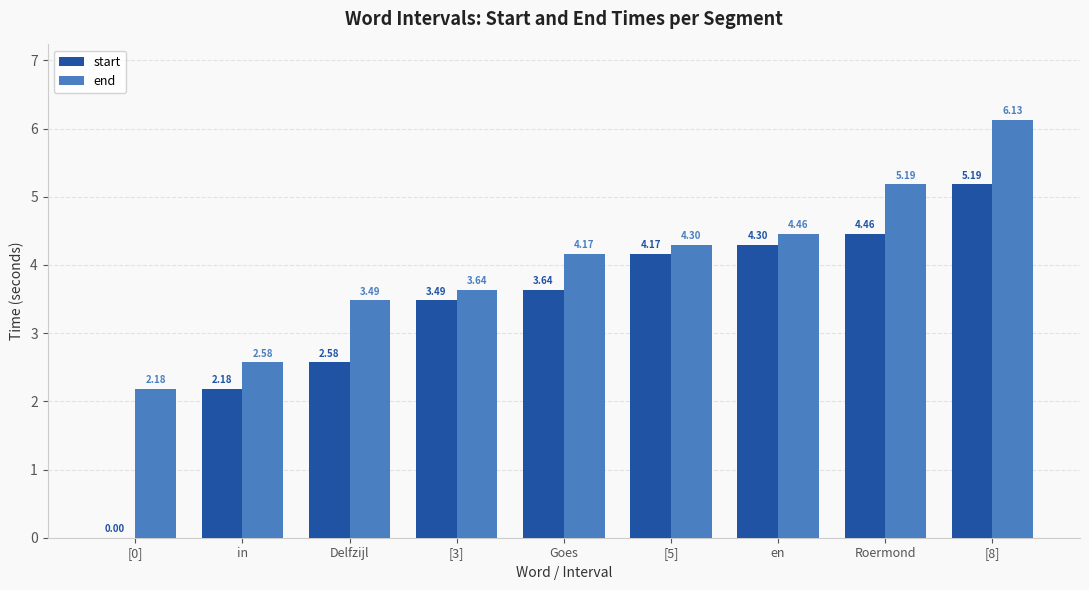

Count the number of categories in the chart.

9